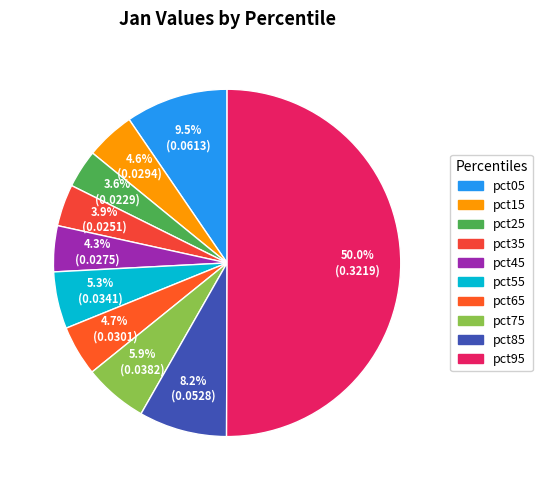

How many slices are in this pie chart?

10